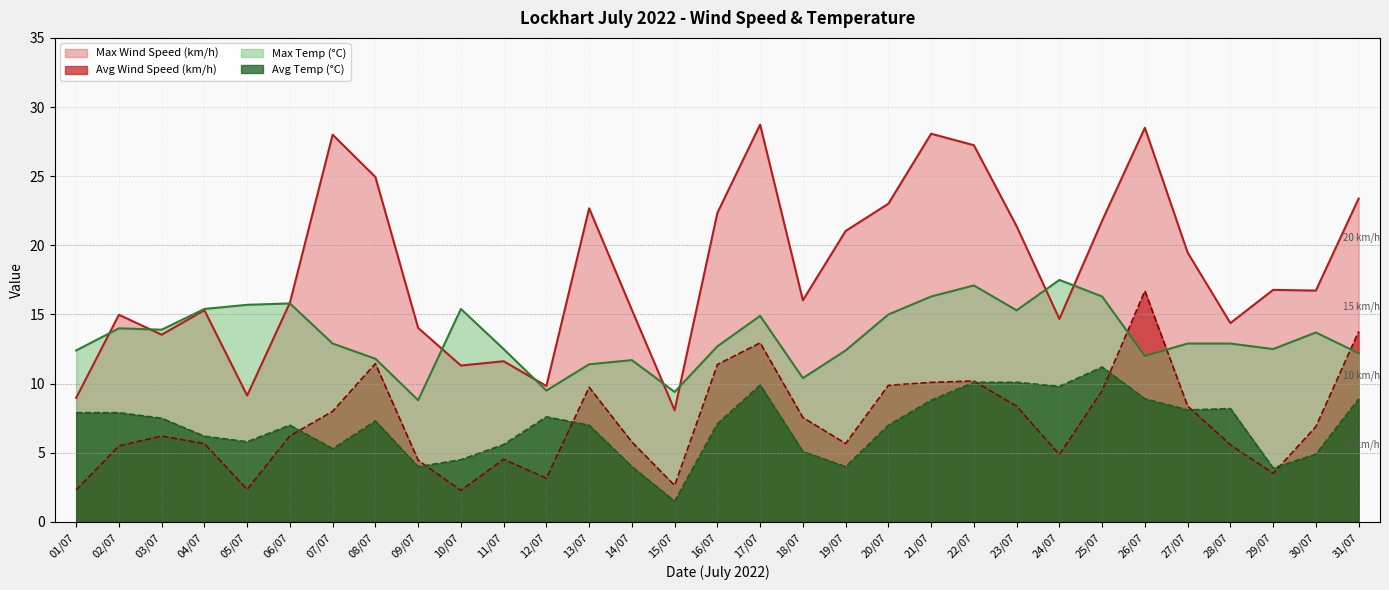

What is the spread (max minus min) of values at 08/07?

17.6